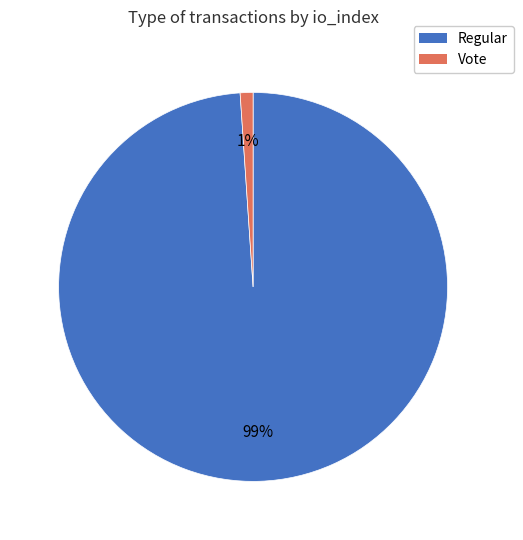

Combined, do Regular and Vote account for over 50%?

Yes